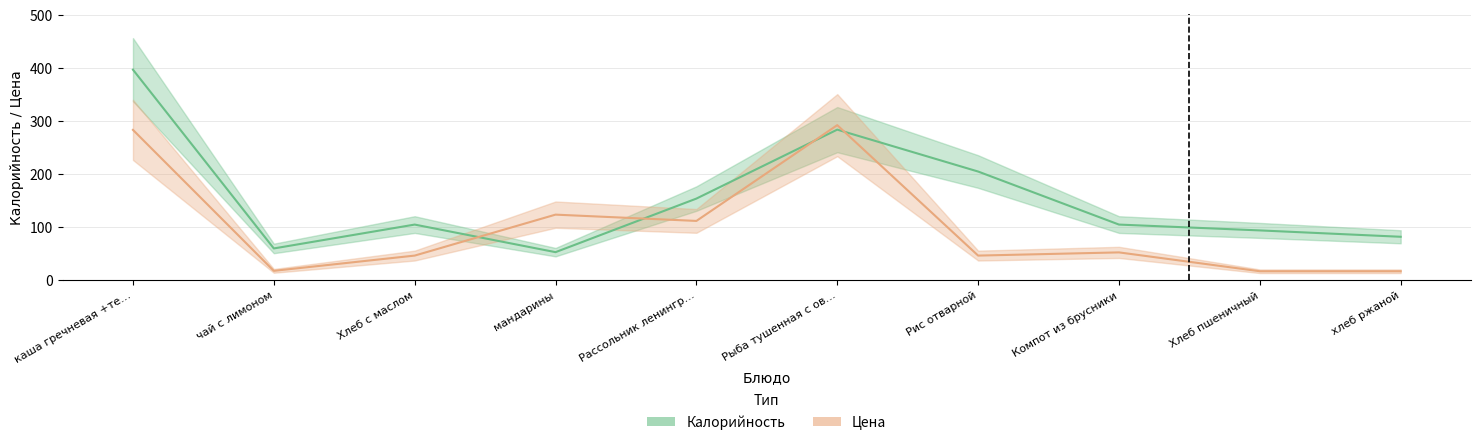

At which category does Калорийность reach its first local peak?

Хлеб с маслом